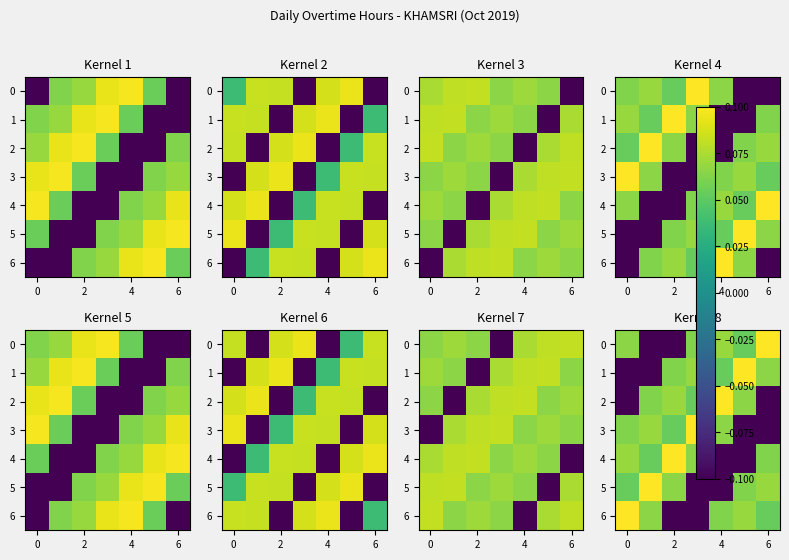

Count the 2 values in the range 0 to 1.

5